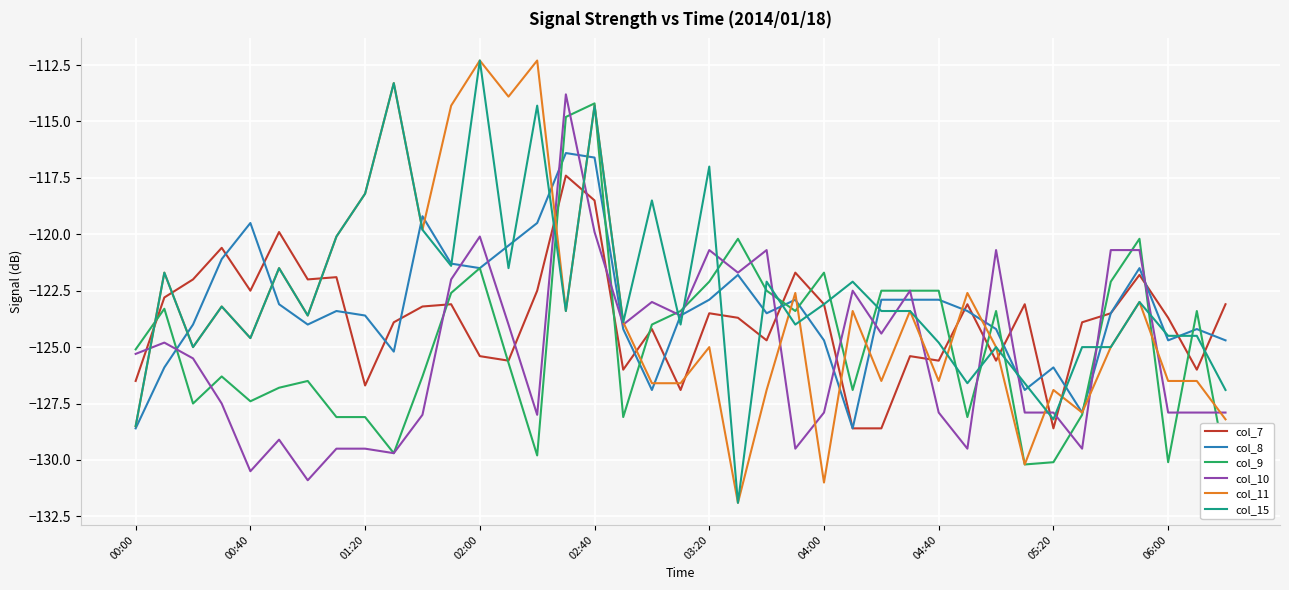

Which series changed the most between 10 and 25?

col_8